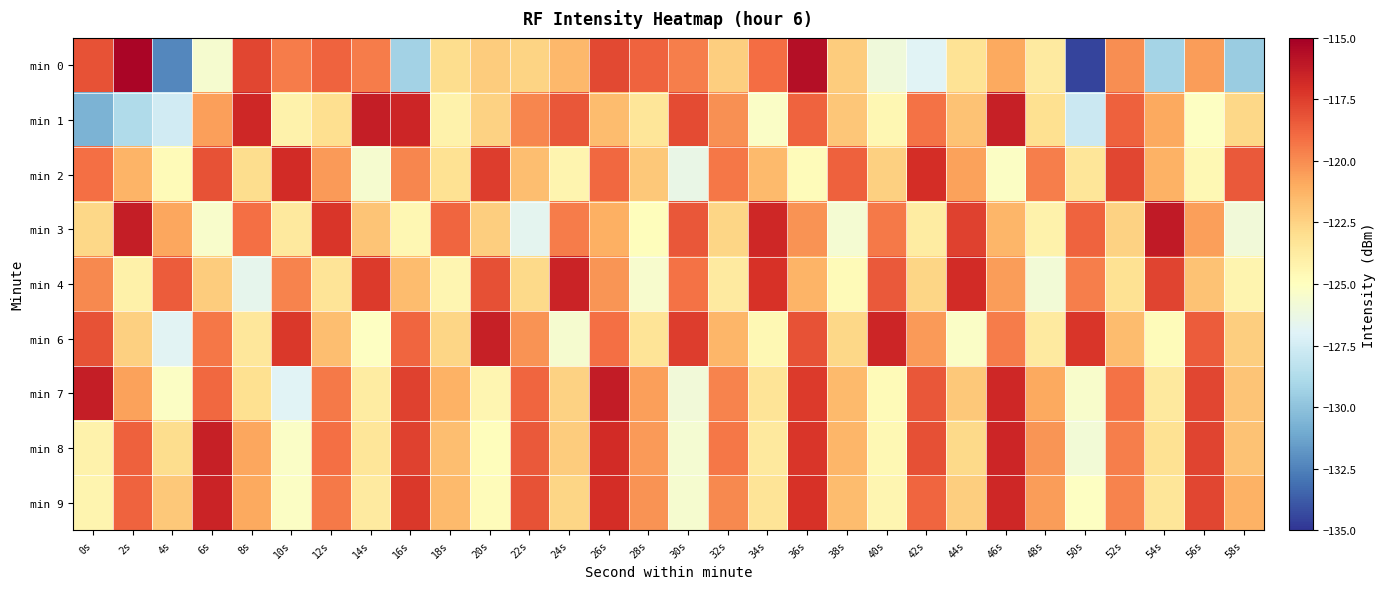

Reading left to right, list all the values displayed in this chart.

min 0: 0s=-118.2	2s=-115.3	4s=-132.3	6s=-125.6	8s=-117.8	10s=-119.5	12s=-118.7	14s=-119.5	16s=-129.3	18s=-122.9	20s=-122.3	22s=-122.5	24s=-121.5	26s=-117.8	28s=-118.7	30s=-119.5	32s=-122.3	34s=-119.0	36s=-115.7	38s=-122.2	40s=-125.9	42s=-126.9	44s=-123.3	46s=-120.9	48s=-123.7	50s=-134.5	52s=-120.0	54s=-129.2	56s=-120.5	58s=-129.5
min 1: 0s=-130.6	2s=-128.8	4s=-127.5	6s=-120.6	8s=-116.7	10s=-124.2	12s=-123.0	14s=-116.3	16s=-116.6	18s=-124.2	20s=-122.5	22s=-119.8	24s=-118.3	26s=-121.6	28s=-123.4	30s=-117.9	32s=-120.1	34s=-125.3	36s=-118.7	38s=-122.0	40s=-124.5	42s=-119.2	44s=-121.8	46s=-116.4	48s=-123.1	50s=-127.8	52s=-118.6	54s=-120.9	56s=-125.1	58s=-122.7
min 2: 0s=-119.1	2s=-121.3	4s=-124.7	6s=-118.2	8s=-122.9	10s=-116.8	12s=-120.4	14s=-125.6	16s=-119.8	18s=-123.2	20s=-117.5	22s=-121.7	24s=-124.3	26s=-118.9	28s=-122.1	30s=-126.4	32s=-119.3	34s=-121.5	36s=-124.8	38s=-118.6	40s=-122.4	42s=-116.9	44s=-120.7	46s=-125.2	48s=-119.6	50s=-123.4	52s=-117.8	54s=-121.2	56s=-124.6	58s=-118.4
min 3: 0s=-122.7	2s=-116.3	4s=-120.8	6s=-125.4	8s=-119.1	10s=-123.6	12s=-117.2	14s=-121.9	16s=-124.5	18s=-118.8	20s=-122.3	22s=-126.7	24s=-119.5	26s=-121.1	28s=-124.9	30s=-118.3	32s=-122.6	34s=-116.7	36s=-120.2	38s=-125.7	40s=-119.4	42s=-123.8	44s=-117.6	46s=-121.4	48s=-124.2	50s=-118.7	52s=-122.5	54s=-116.1	56s=-120.6	58s=-125.9
min 4: 0s=-119.9	2s=-124.1	4s=-118.5	6s=-122.2	8s=-126.6	10s=-119.7	12s=-123.3	14s=-117.4	16s=-121.6	18s=-124.4	20s=-118.1	22s=-122.8	24s=-116.5	26s=-120.3	28s=-125.5	30s=-119.2	32s=-123.7	34s=-117.1	36s=-121.3	38s=-124.7	40s=-118.4	42s=-122.6	44s=-116.8	46s=-120.5	48s=-125.8	50s=-119.6	52s=-123.2	54s=-117.7	56s=-121.8	58s=-124.3
min 6: 0s=-118.2	2s=-122.4	4s=-126.8	6s=-119.3	8s=-123.5	10s=-117.3	12s=-121.7	14s=-125.1	16s=-118.8	18s=-122.6	20s=-116.4	22s=-120.2	24s=-125.6	26s=-119.1	28s=-123.3	30s=-117.5	32s=-121.4	34s=-124.6	36s=-118.2	38s=-122.7	40s=-116.6	42s=-120.4	44s=-125.3	46s=-119.5	48s=-123.7	50s=-117.2	52s=-121.6	54s=-124.8	56s=-118.5	58s=-122.3
min 7: 0s=-116.3	2s=-120.7	4s=-125.2	6s=-118.9	8s=-123.1	10s=-126.9	12s=-119.4	14s=-123.8	16s=-117.6	18s=-121.2	20s=-124.4	22s=-118.8	24s=-122.5	26s=-116.2	28s=-120.6	30s=-125.9	32s=-119.7	34s=-123.3	36s=-117.4	38s=-121.5	40s=-124.7	42s=-118.3	44s=-122.1	46s=-116.7	48s=-120.9	50s=-125.4	52s=-119.2	54s=-123.6	56s=-117.8	58s=-121.9
min 8: 0s=-124.2	2s=-118.6	4s=-122.9	6s=-116.4	8s=-120.8	10s=-125.3	12s=-119.1	14s=-123.4	16s=-117.6	18s=-121.7	20s=-124.9	22s=-118.4	24s=-122.2	26s=-116.8	28s=-120.4	30s=-125.7	32s=-119.3	34s=-123.6	36s=-117.2	38s=-121.4	40s=-124.6	42s=-118.1	44s=-122.8	46s=-116.6	48s=-120.3	50s=-125.8	52s=-119.6	54s=-123.2	56s=-117.7	58s=-121.8
min 9: 0s=-124.3	2s=-118.7	4s=-122.1	6s=-116.5	8s=-120.9	10s=-125.2	12s=-119.4	14s=-123.7	16s=-117.3	18s=-121.5	20s=-124.8	22s=-118.2	24s=-122.6	26s=-116.9	28s=-120.2	30s=-125.6	32s=-119.9	34s=-123.3	36s=-117.1	38s=-121.6	40s=-124.4	42s=-118.8	44s=-122.3	46s=-116.7	48s=-120.5	50s=-125.1	52s=-119.7	54s=-123.4	56s=-117.8	58s=-121.2